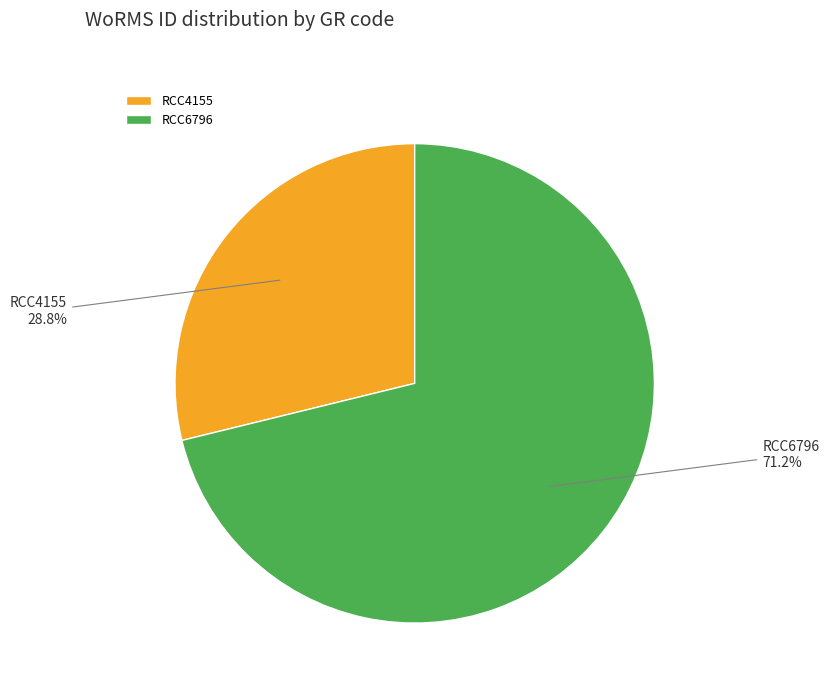

Is it true that RCC4155 is 38% of the pie?

False